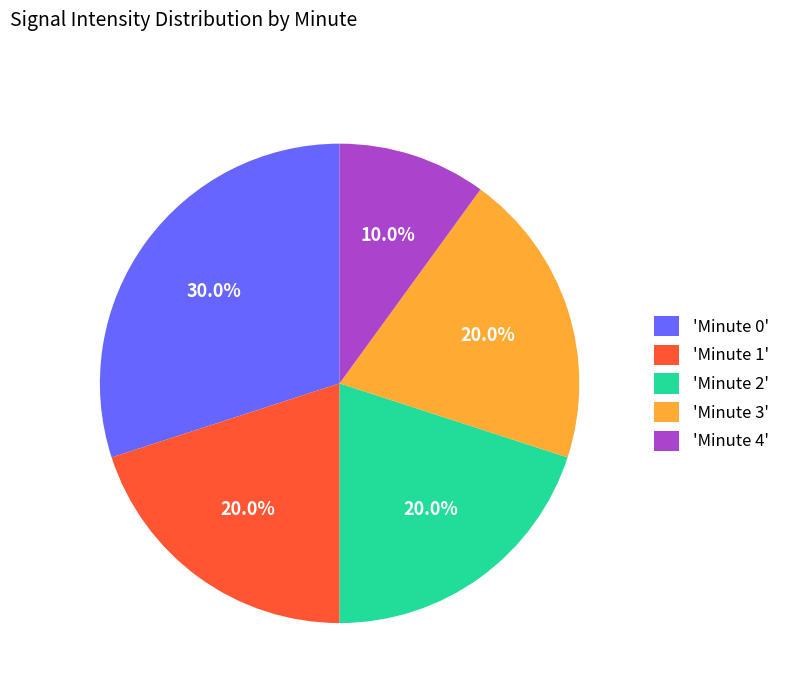

Does 'Minute 2' represent more than half of the total?

No